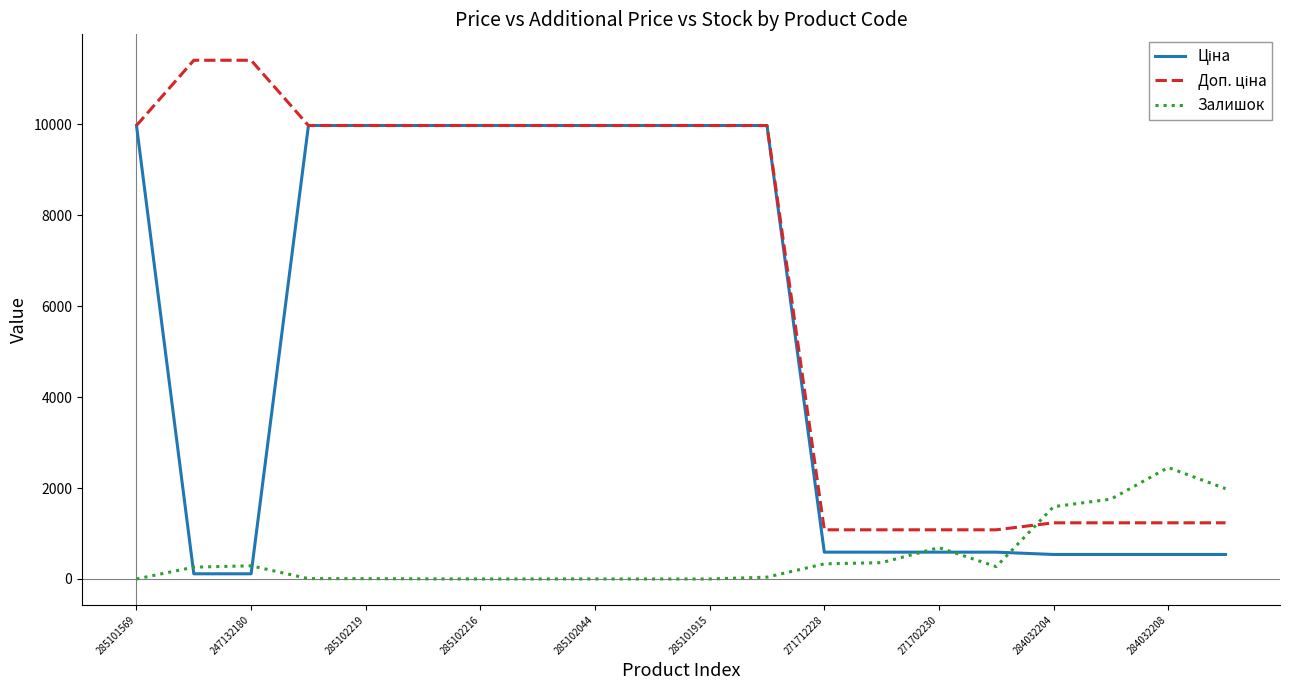

What is the maximum value for Залишок?

2453.0